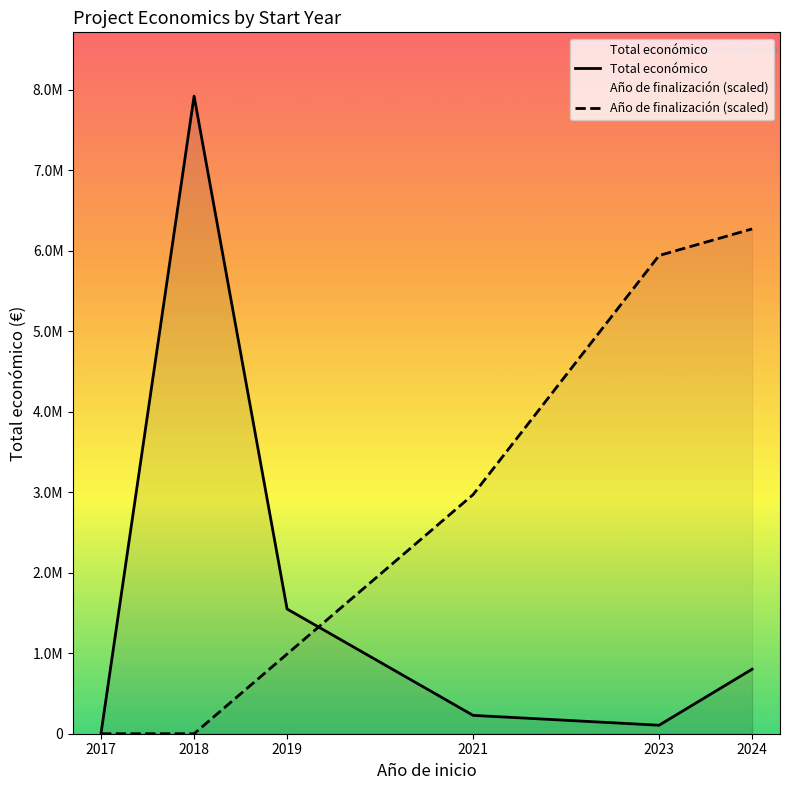

Is this an area chart (filled region under the line)?

No